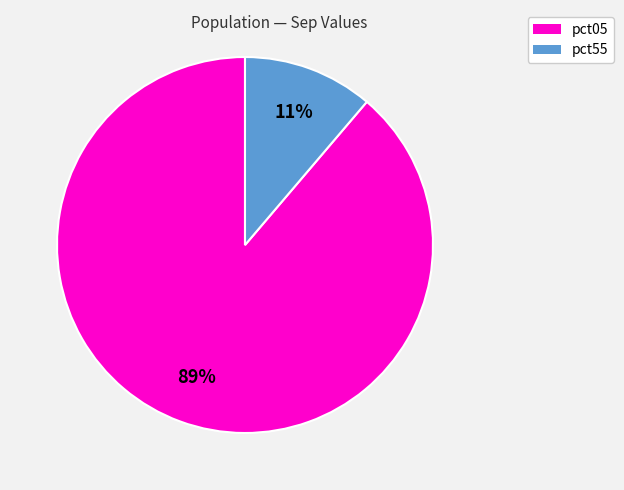

To the nearest percent, what is the difference between the largest and smallest slice percentages?

78%